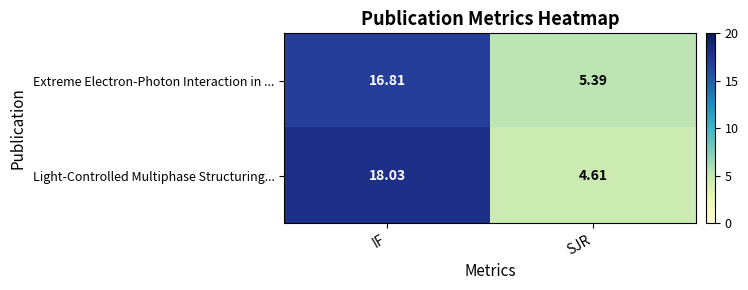

Which category has the highest value across all series?

IF